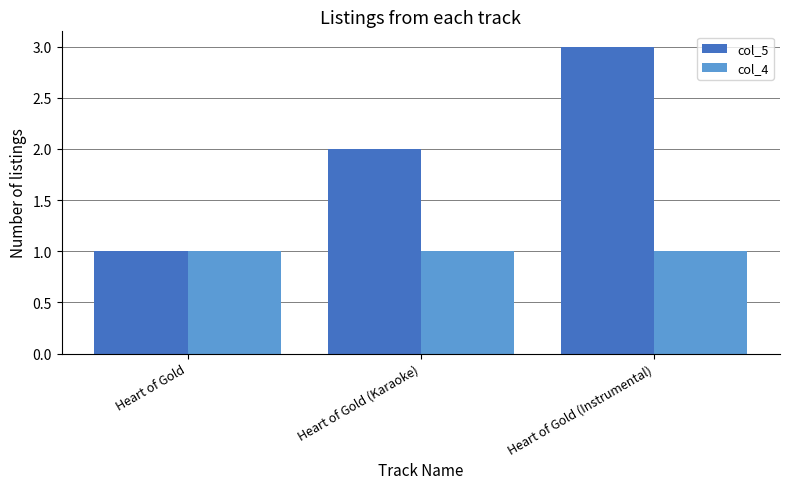

What is the minimum value shown in the chart?

1